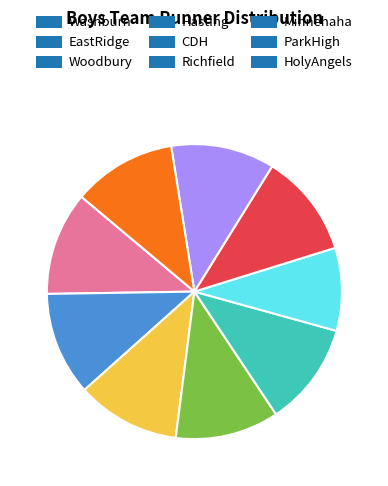

Approximately how many times larger is the value at Hasting compared to Woodbury?

1.0